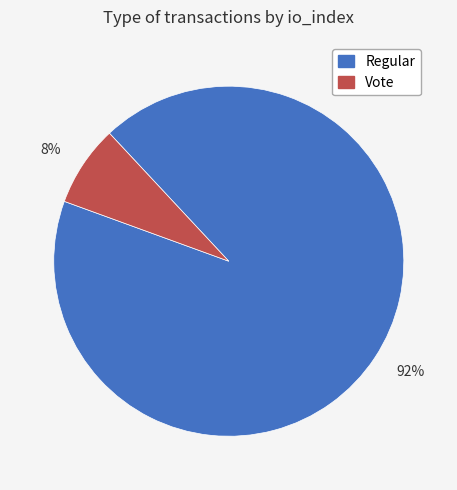

Is the sum of Vote and Regular greater than half?

Yes